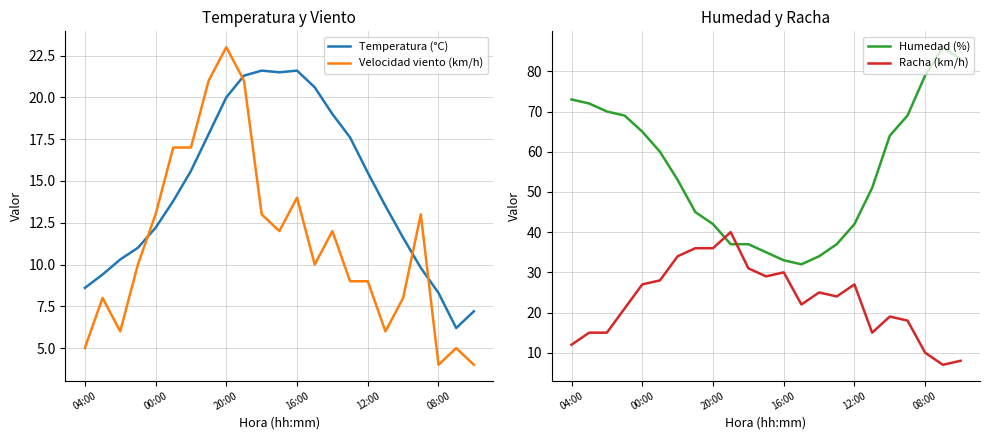

Reading right to left, transcribe all the data shown in this chart.

Temperatura (°C): 7.2	6.2	8.3	9.8	11.6	13.5	15.5	17.6	19.0	20.6	21.6	21.5	21.6	21.3	20.0	17.8	15.6	13.8	12.2	11.0	10.3	9.4	8.6
Velocidad viento (km/h): 4.0	5.0	4.0	13.0	8.0	6.0	9.0	9.0	12.0	10.0	14.0	12.0	13.0	21.0	23.0	21.0	17.0	17.0	13.0	10.0	6.0	8.0	5.0
Humedad (%): 83.0	86.0	79.0	69.0	64.0	51.0	42.0	37.0	34.0	32.0	33.0	35.0	37.0	37.0	42.0	45.0	53.0	60.0	65.0	69.0	70.0	72.0	73.0
Racha (km/h): 8.0	7.0	10.0	18.0	19.0	15.0	27.0	24.0	25.0	22.0	30.0	29.0	31.0	40.0	36.0	36.0	34.0	28.0	27.0	21.0	15.0	15.0	12.0